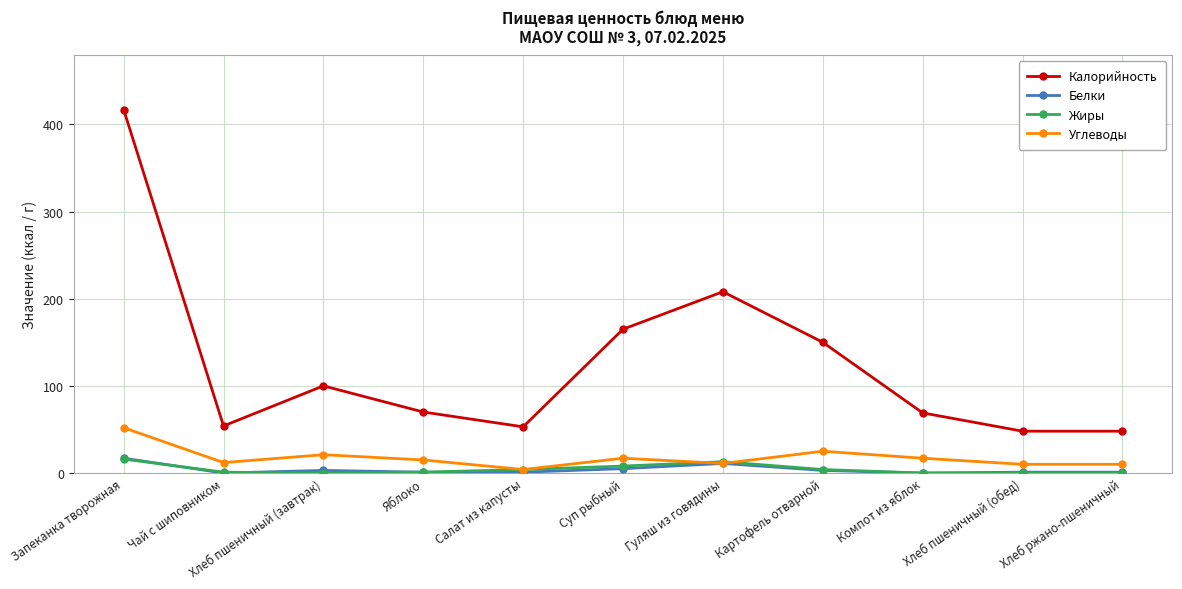

True or false: Калорийность and Белки intersect in this chart.

False